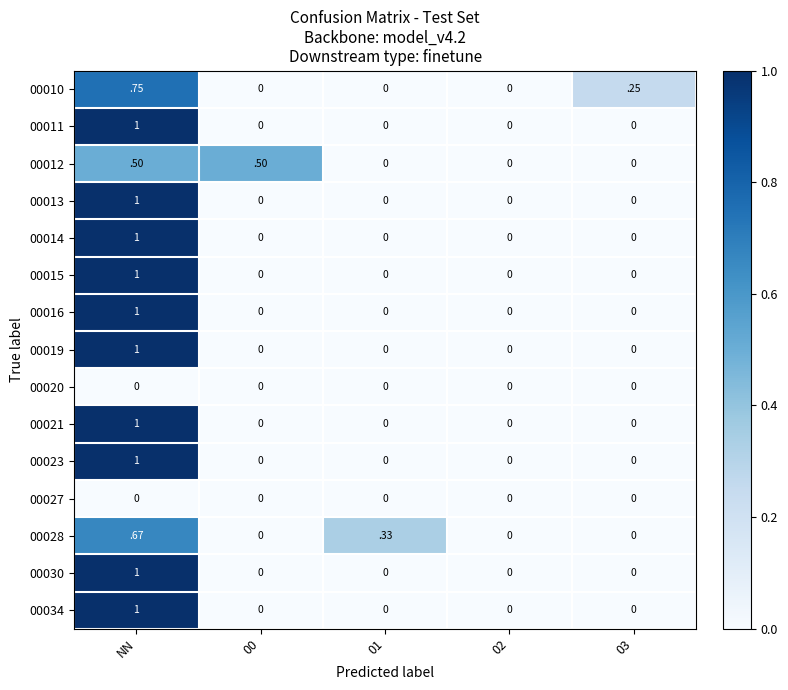

At which category is the sum across all series the highest?

NN